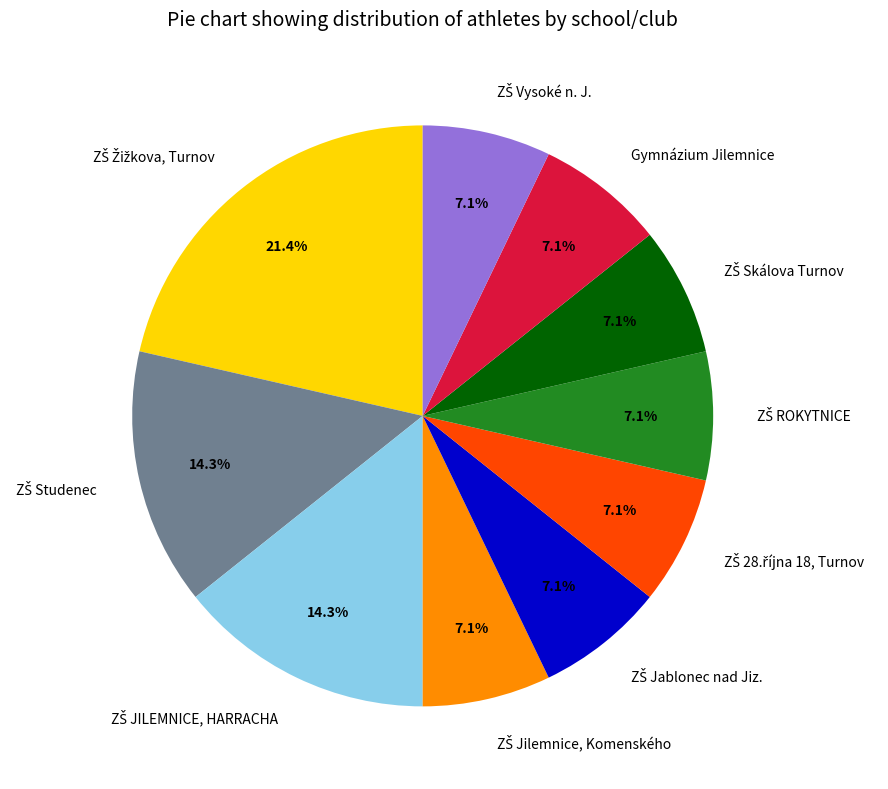

Is there any slice that represents more than half of the pie?

No